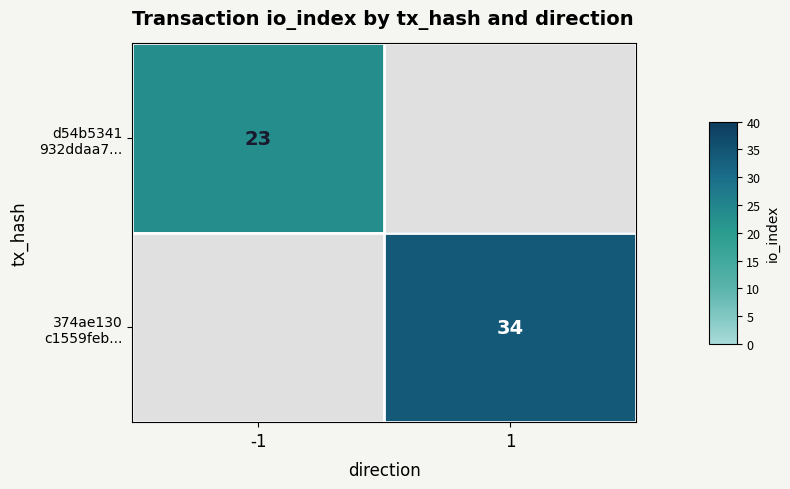

At which label does d54b5341 932ddaa7... reach its peak?

-1